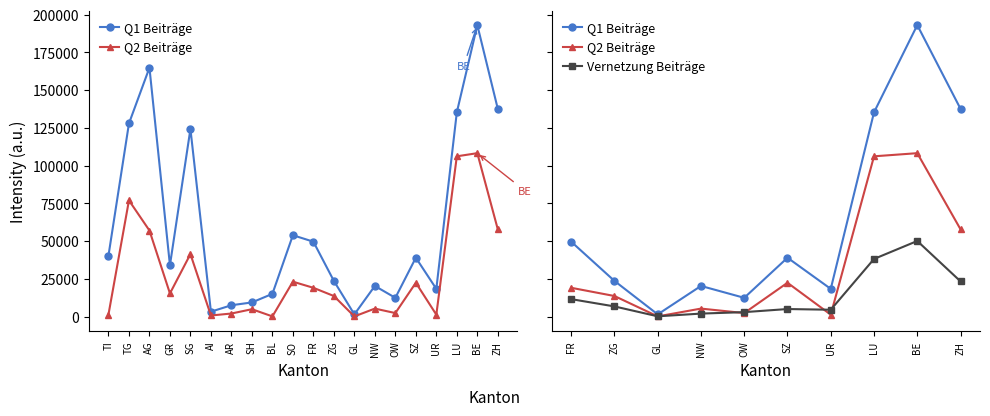

How many lines are shown in the chart?

3